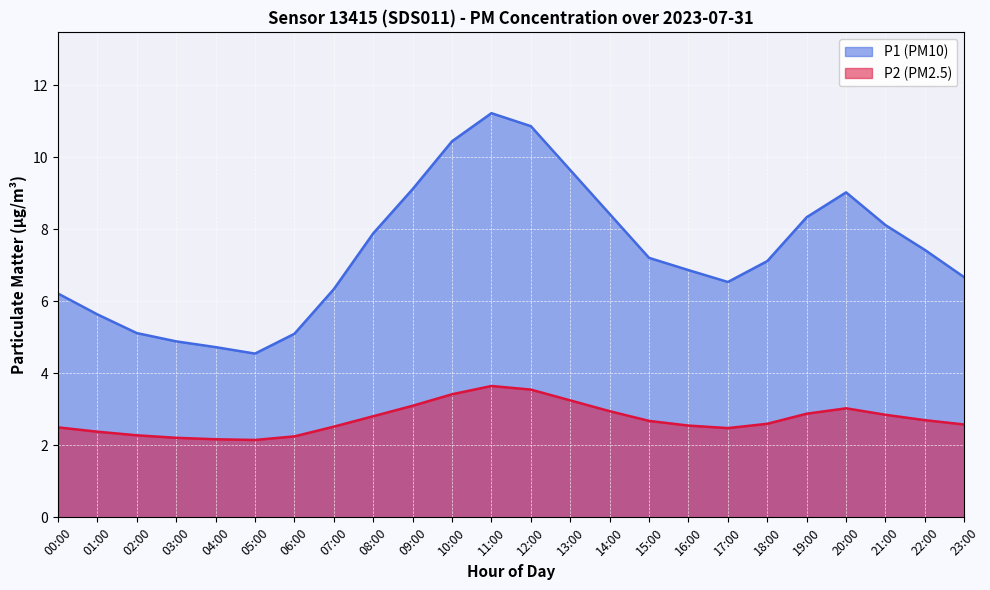

True or false: P2 and P1 cross at least once.

False